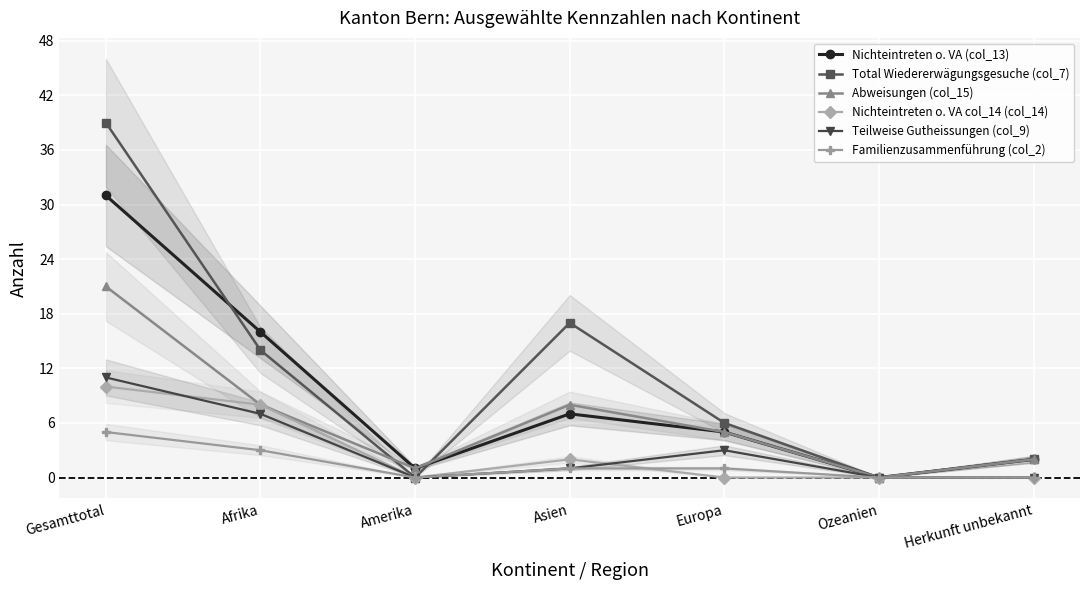

Is the value of Total Wiedererwägungsgesuche (col_7) at Gesamttotal greater than the value of Teilweise Gutheissungen (col_9) at Asien?

Yes